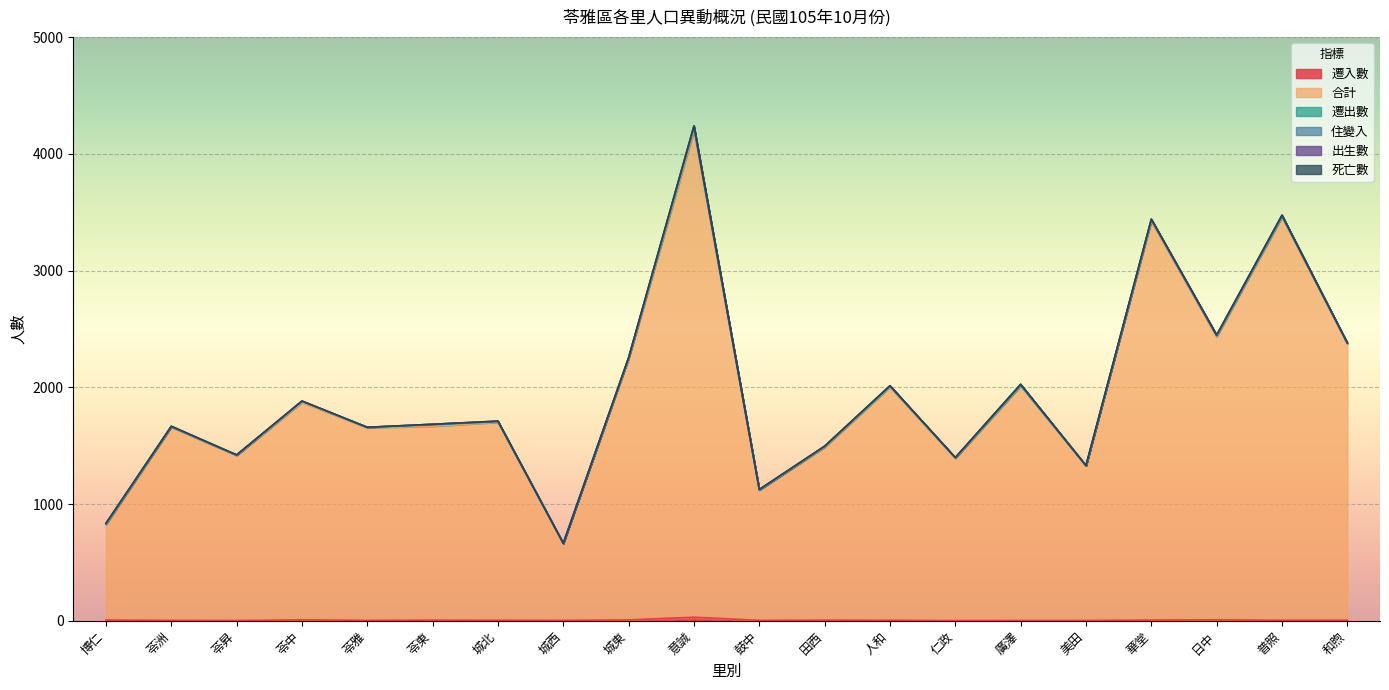

What is the spread (max minus min) of values at 仁政?

1389